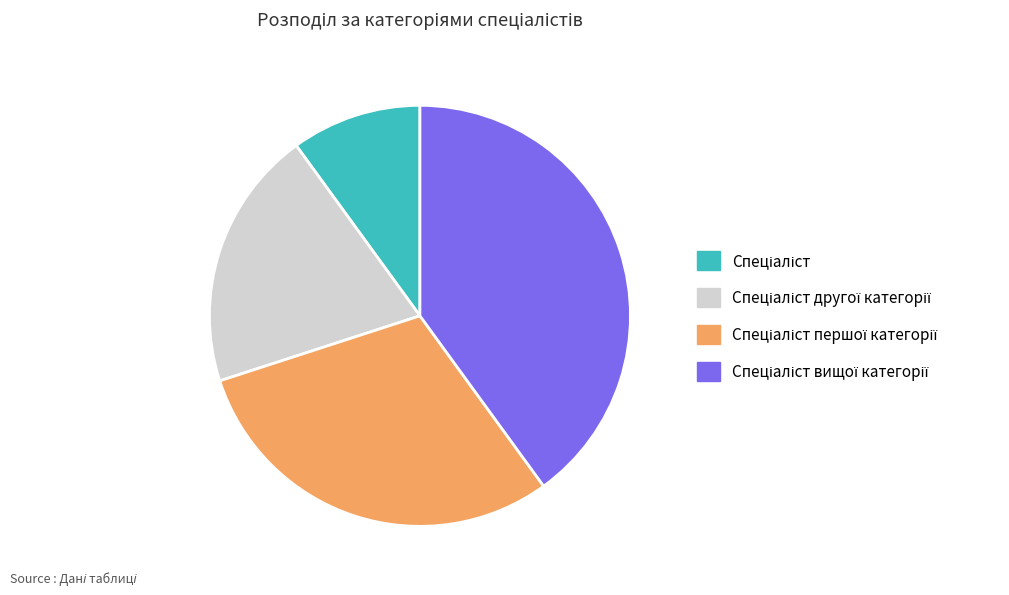

Is there a majority slice in this chart?

No